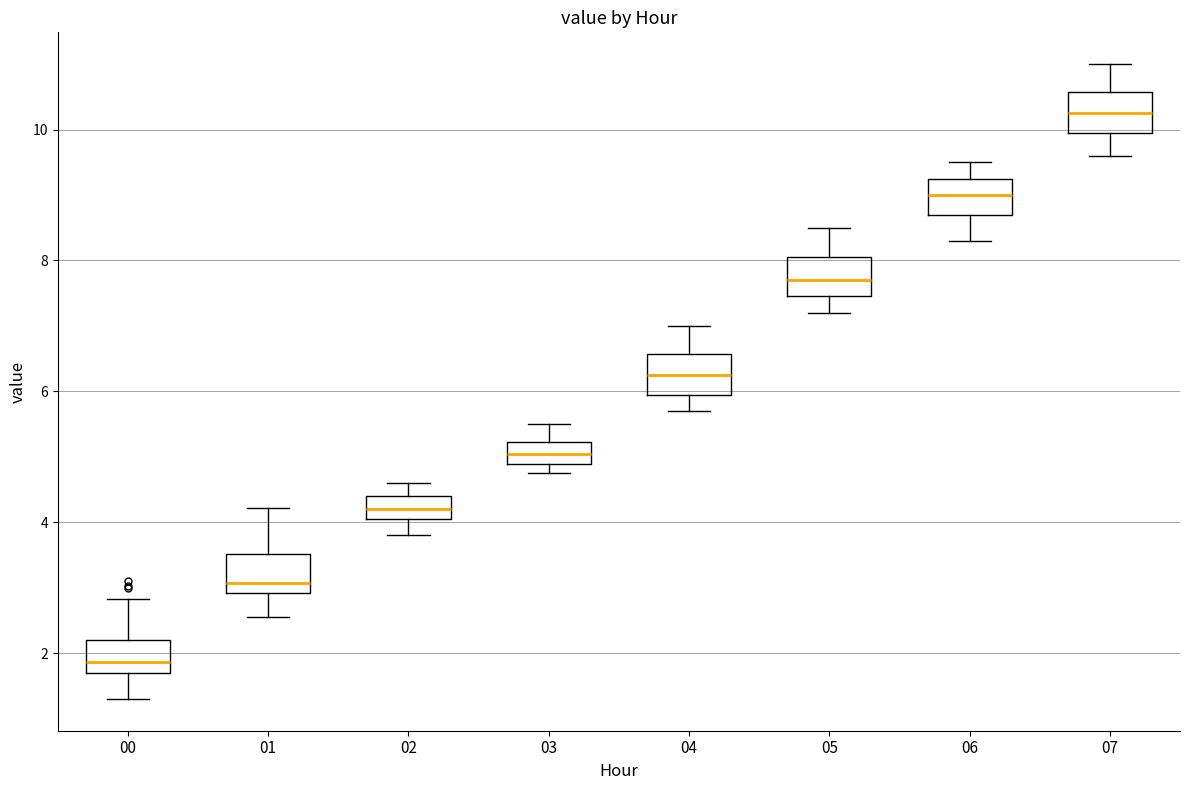

Which box's median line is the highest?

07